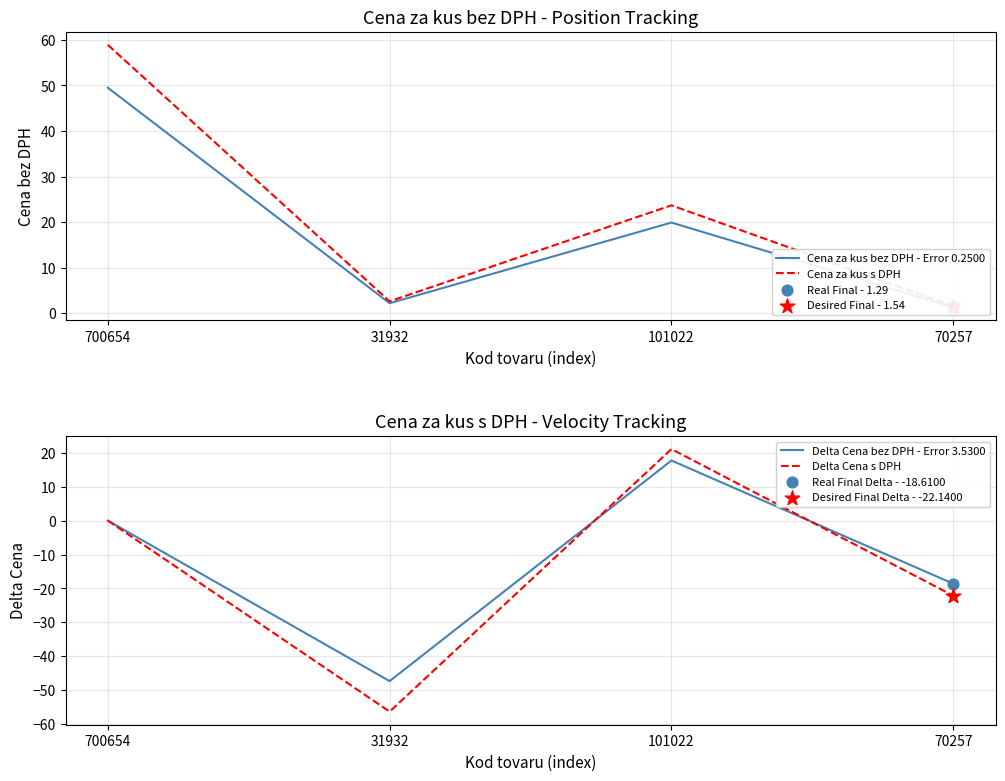

Which series has the largest total across all categories?

Cena za kus s DPH